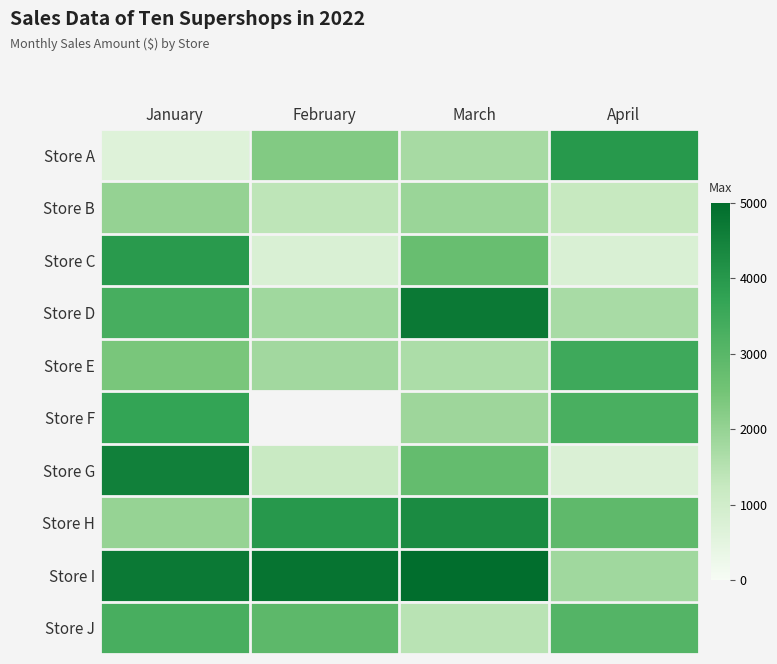

At which label does Store E reach its minimum?

March